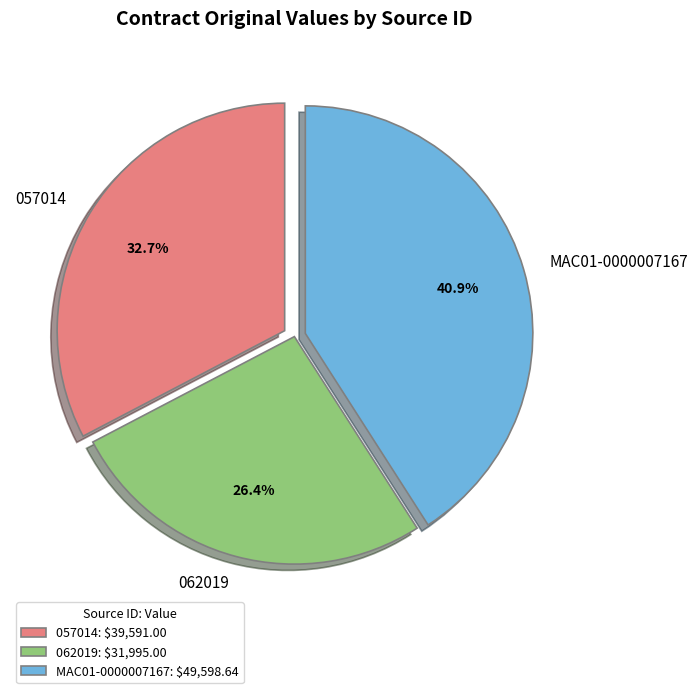

Combined, do 057014 and MAC01-0000007167 account for over 50%?

Yes